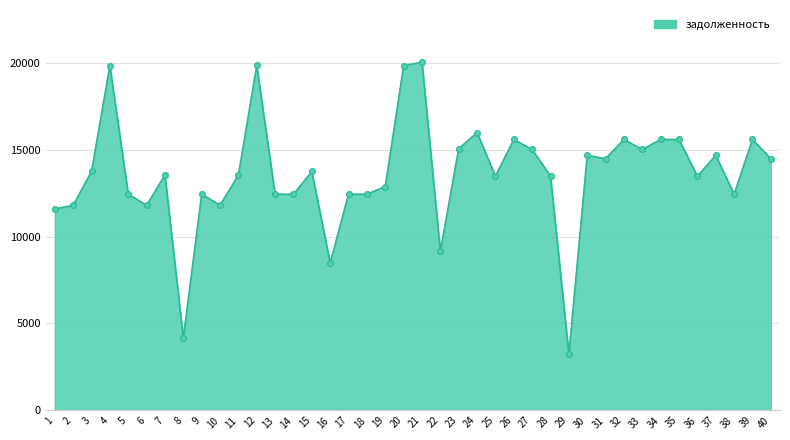

Between 24 and 36, which is larger?

24